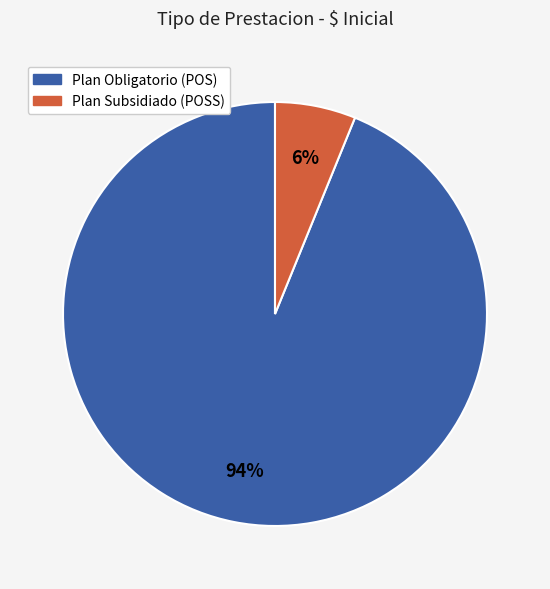

To the nearest percent, what is the difference between the largest and smallest slice percentages?

88%